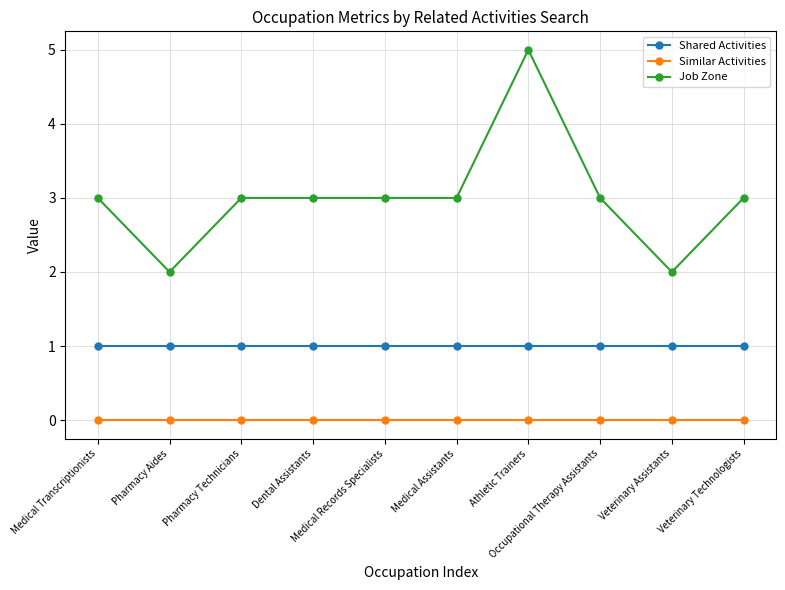

What position from the left is Veterinary Technologists?

10